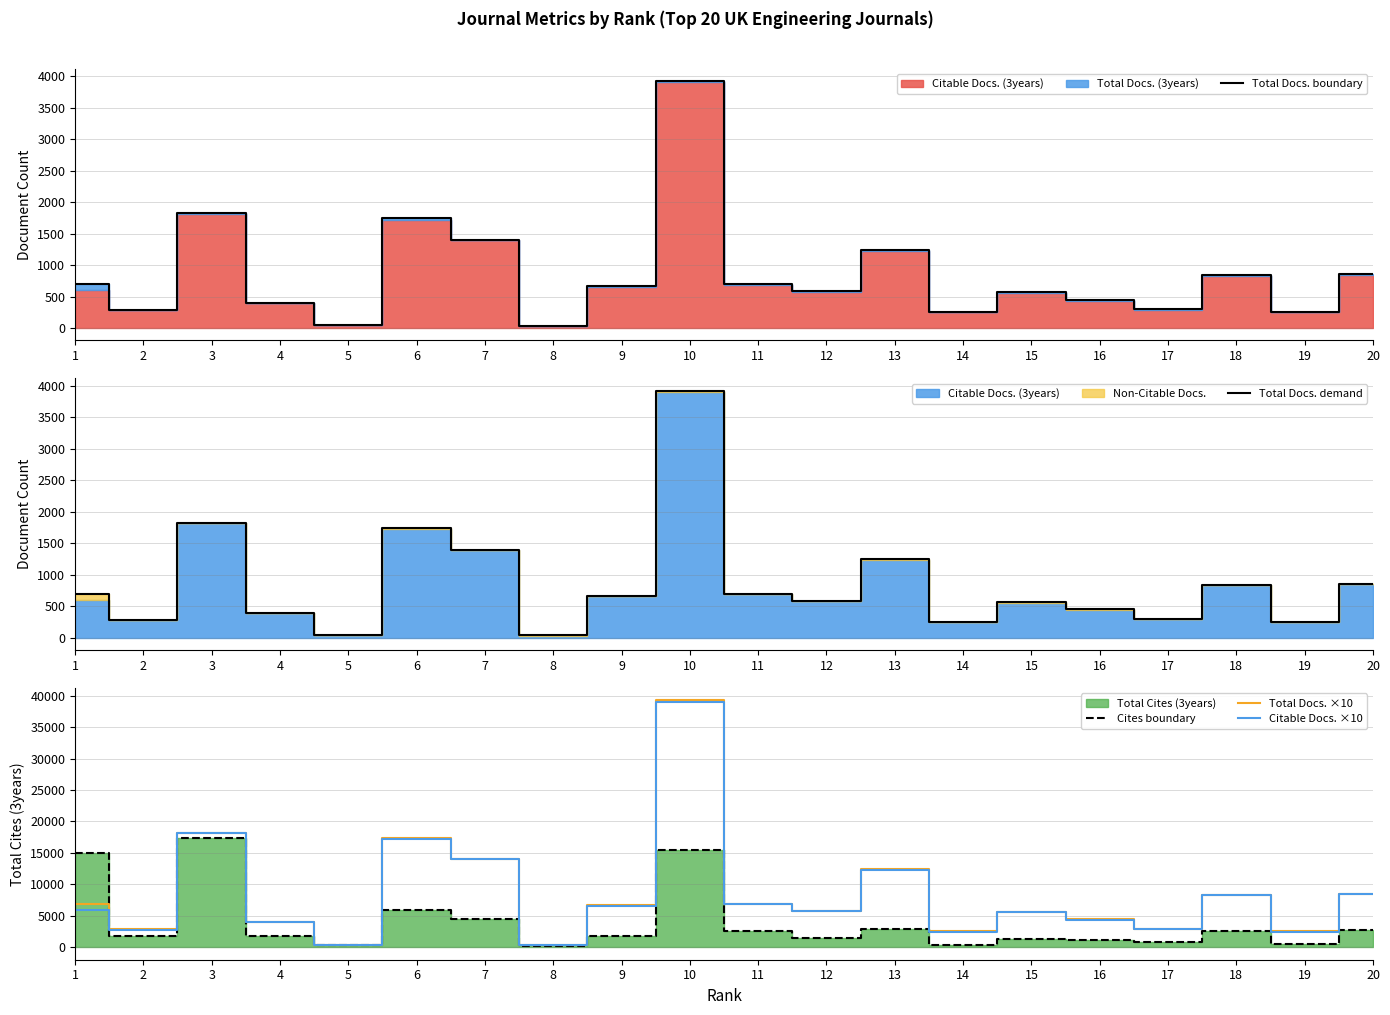

True or false: Total Docs. ×10 and Total Docs. boundary intersect in this chart.

False